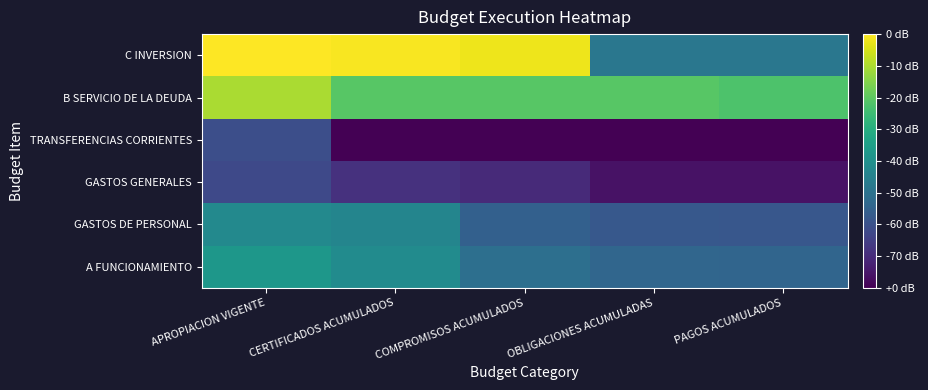

At how many categories does at least one series exceed 5?

5